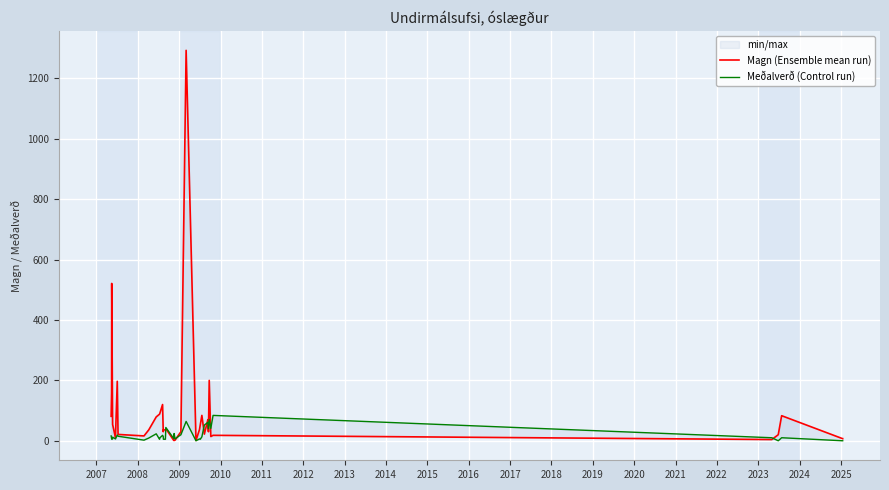

How many interior local valleys does the Meðalverð (Control run) series have?

11